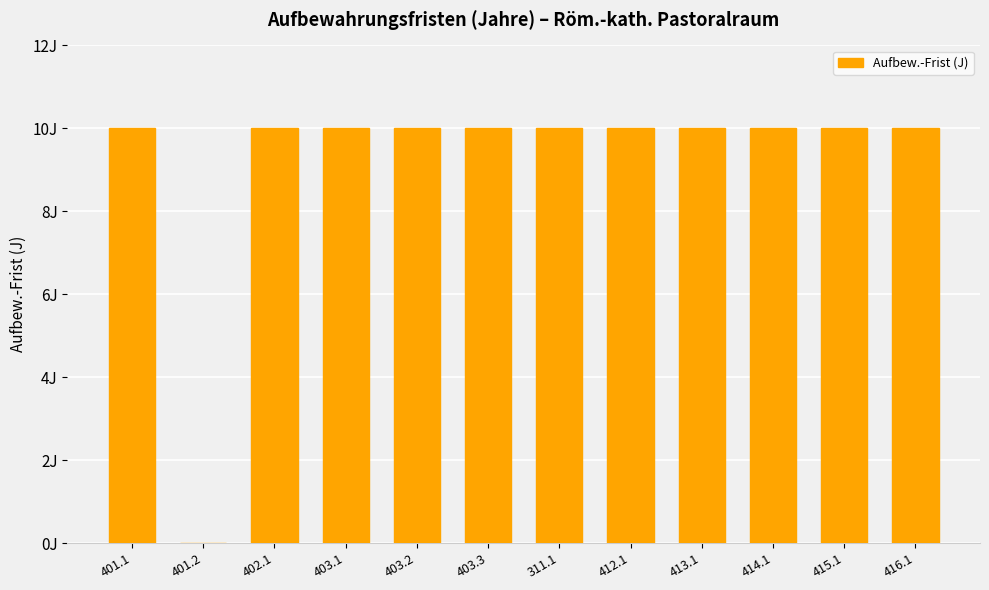

Where is the data nearest to the value 5?

401.1